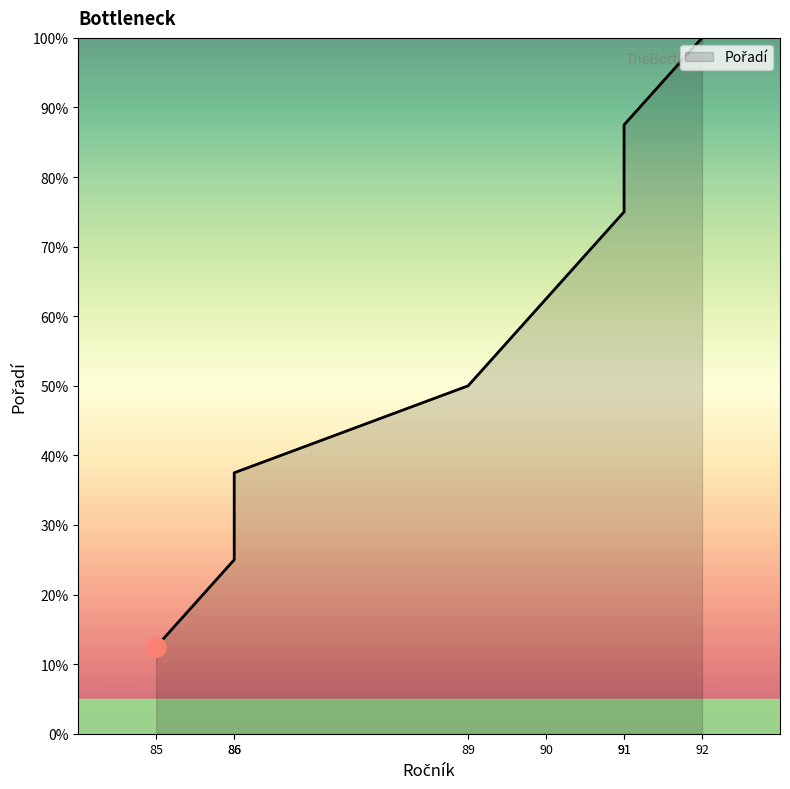

How many categories are shown in the chart?

8